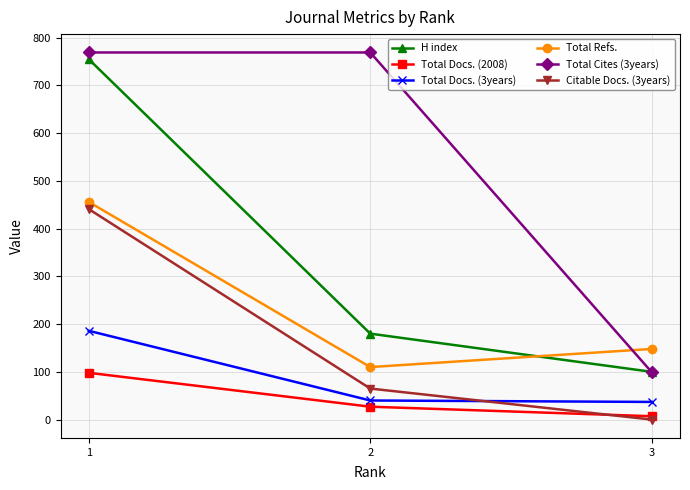

What is the total value across all series at 2?

1191